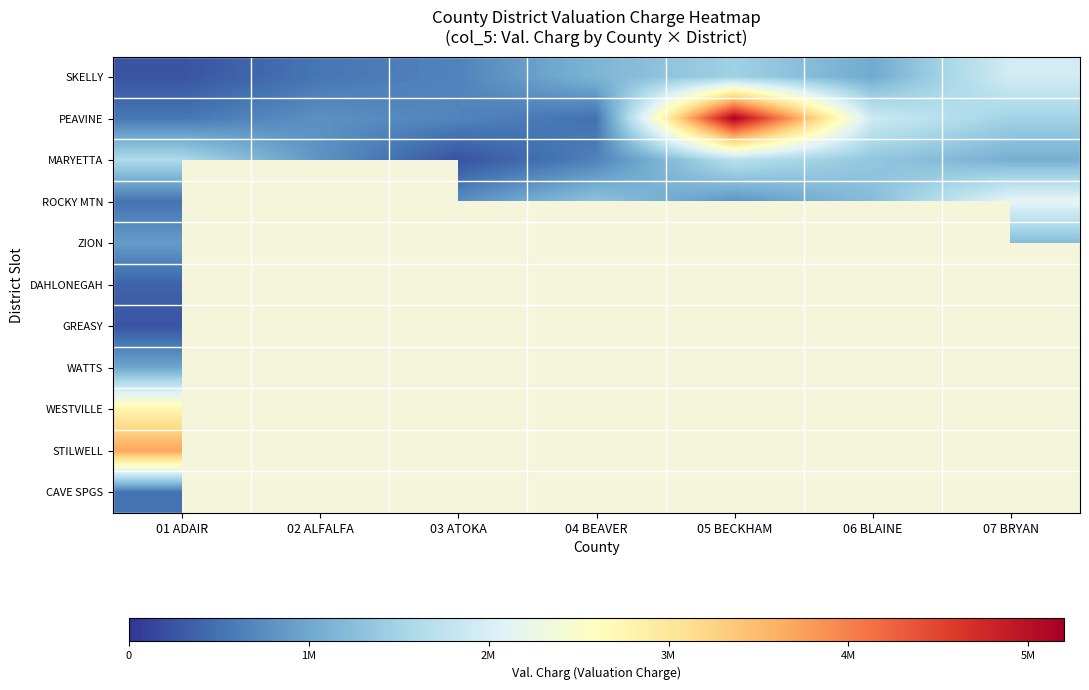

What is the spread (max minus min) of values at 06 BLAINE?

878505.5